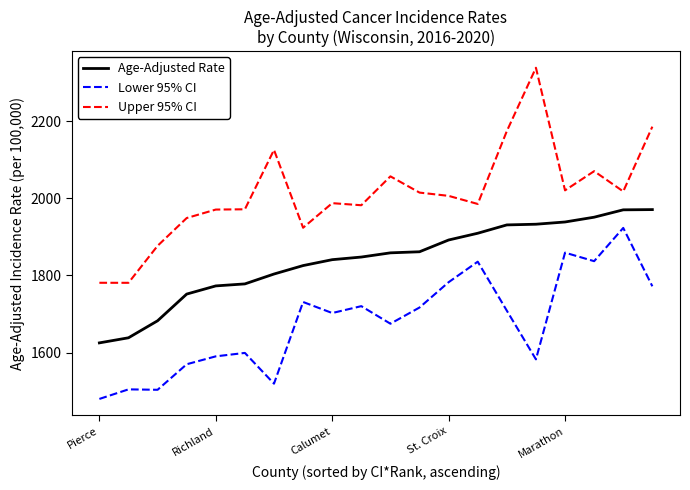

Which series has the largest total across all categories?

Upper 95% CI